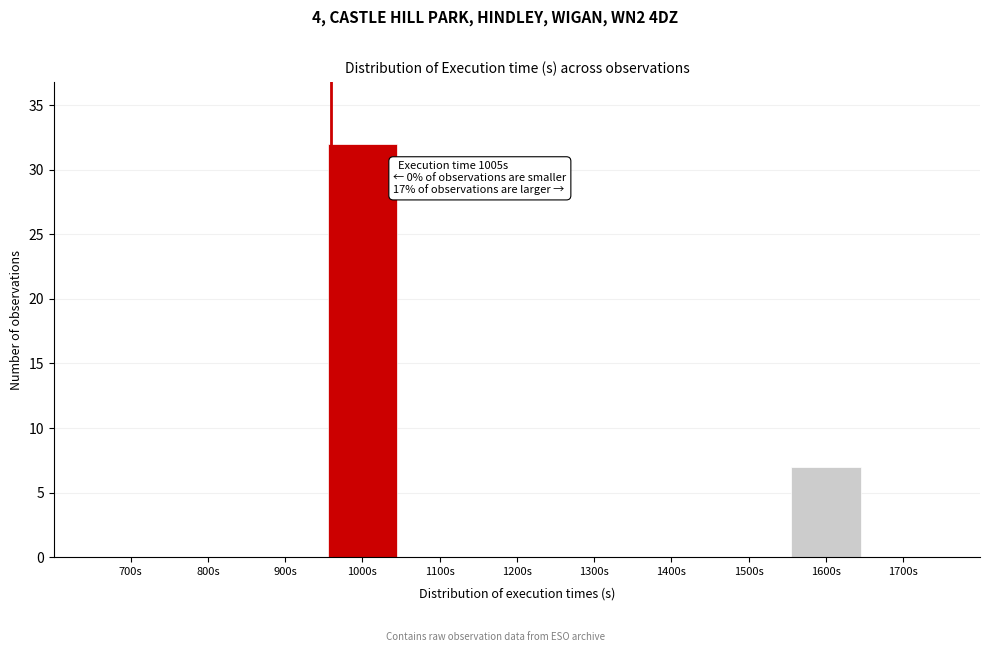

Reading left to right, what are all the values shown in this chart?

700s=0	800s=0	900s=0	1000s=32	1100s=0	1200s=0	1300s=0	1400s=0	1500s=0	1600s=7	1700s=0